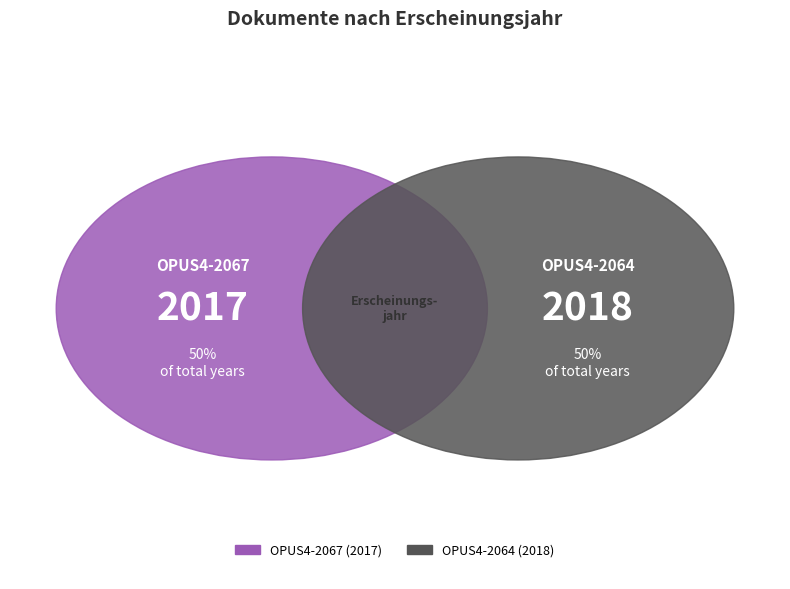

Rank the categories by value from lowest to highest.

OPUS4-2067, OPUS4-2064